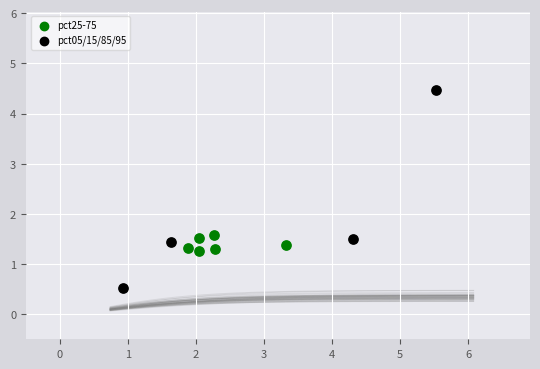

Which series has the largest Y range (max minus min)?

pct05/15/85/95